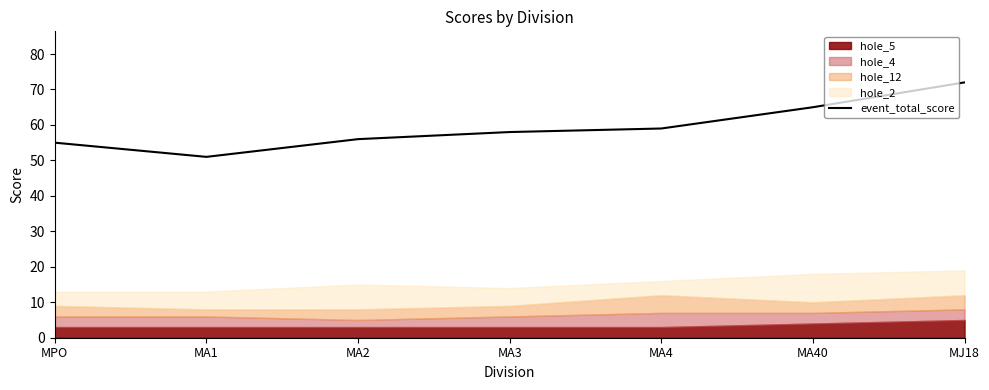

What is the sum of all values?

416